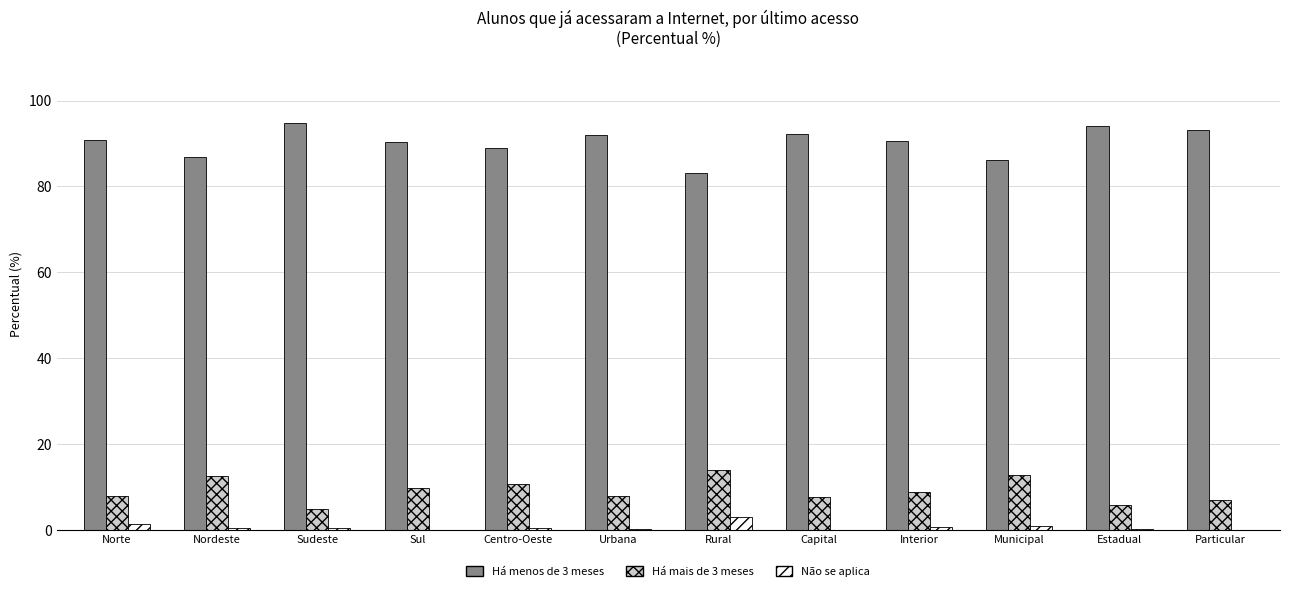

Does the chart contain stacked bars?

No